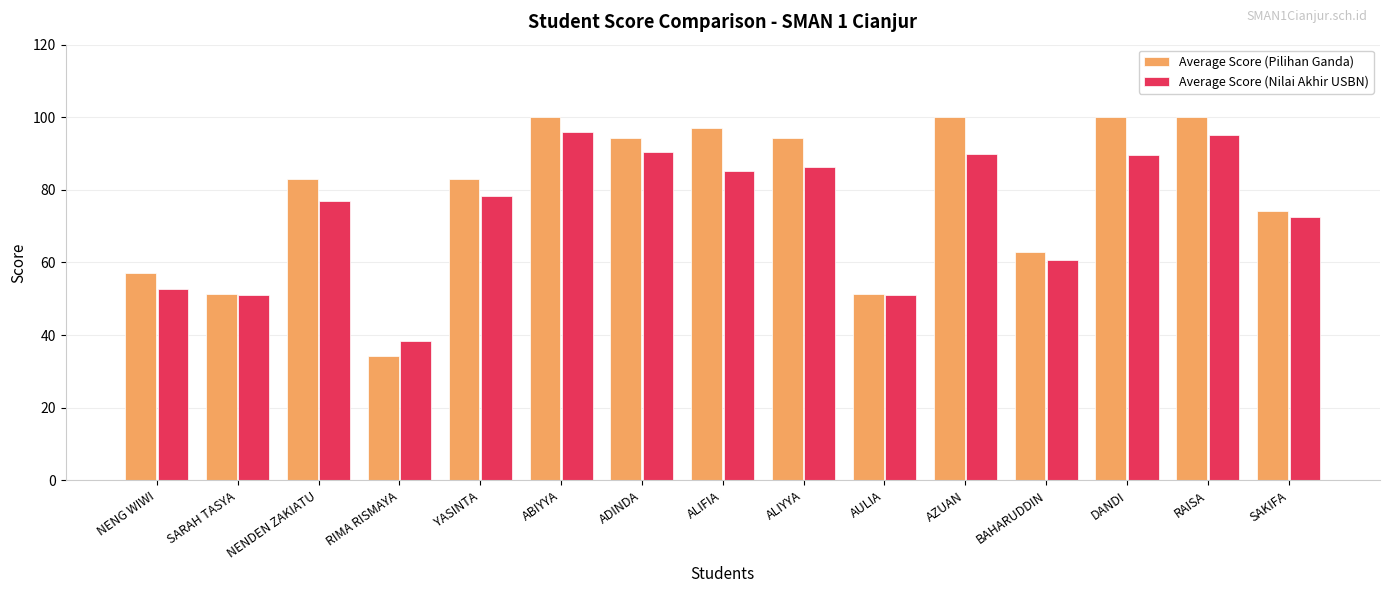

List the series in order of their peak value, highest first.

Average Score (Pilihan Ganda), Average Score (Nilai Akhir USBN)